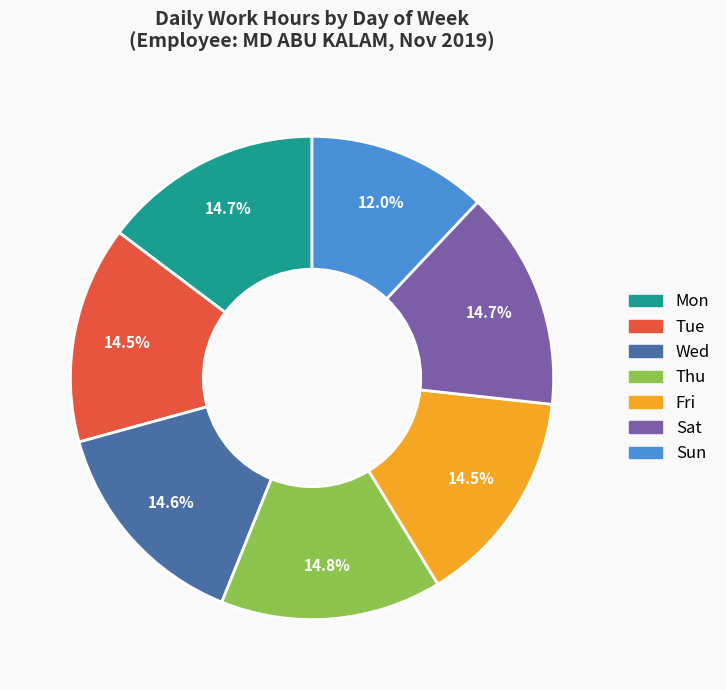

What is the ratio of the value at Thu to the value at Mon?

1.0